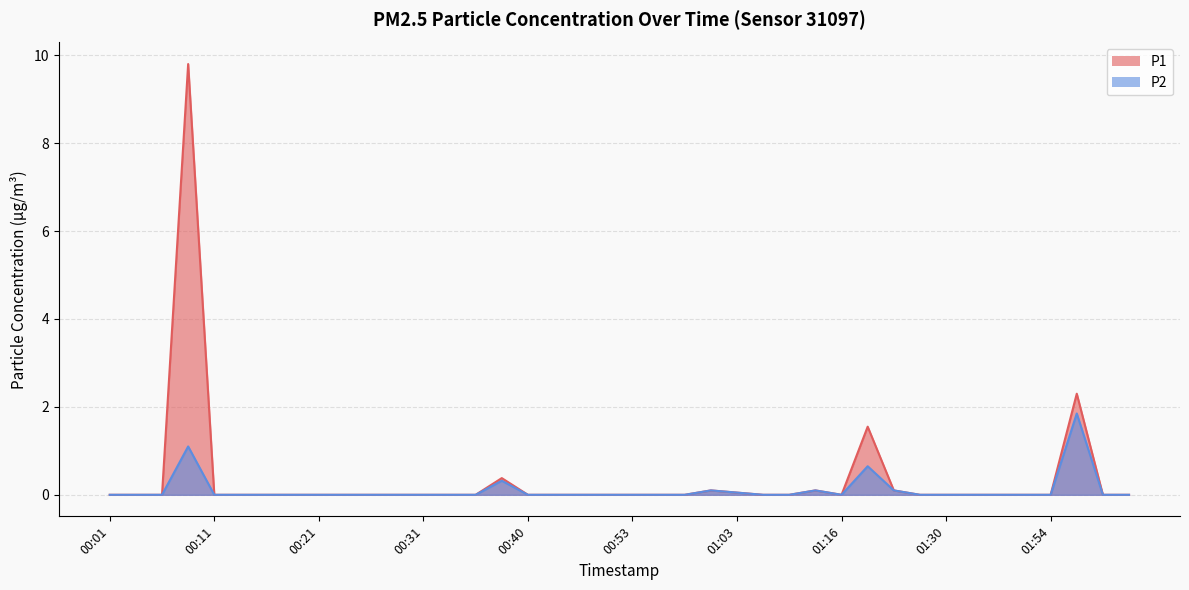

Which series changed the most between 00:18 and 00:35?

P1